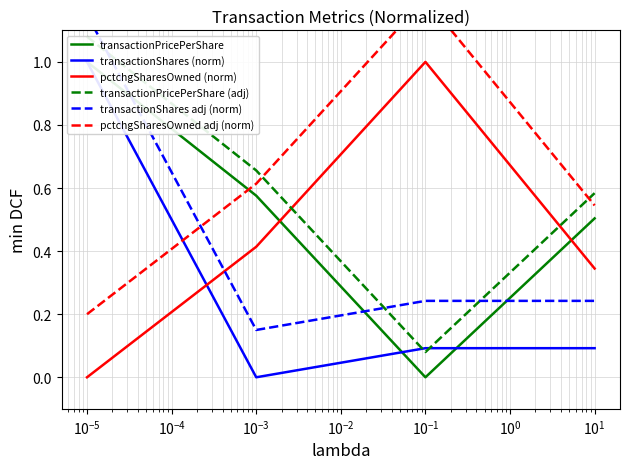

What is the highest value of the pctchgSharesOwned (norm) series?

1.0